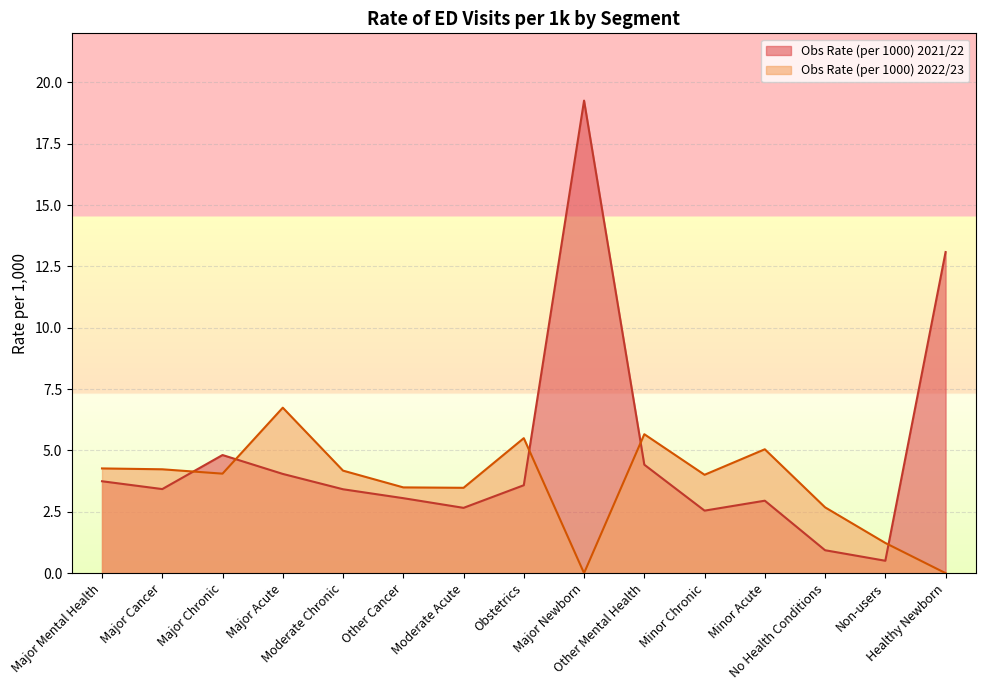

At which label does Obs Rate (per 1000) 2021/22 first exceed 3?

Major Mental Health